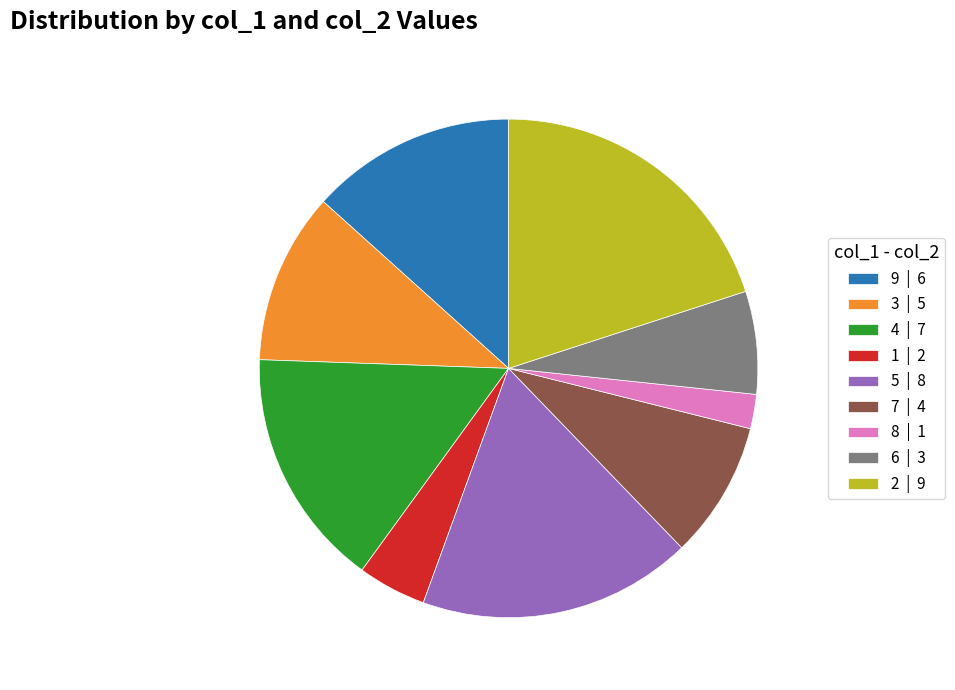

How many slices are in this pie chart?

9